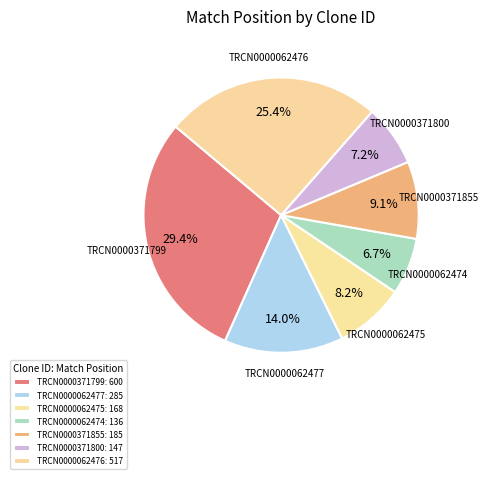

Between TRCN0000371799 and TRCN0000062477, which is larger?

TRCN0000371799